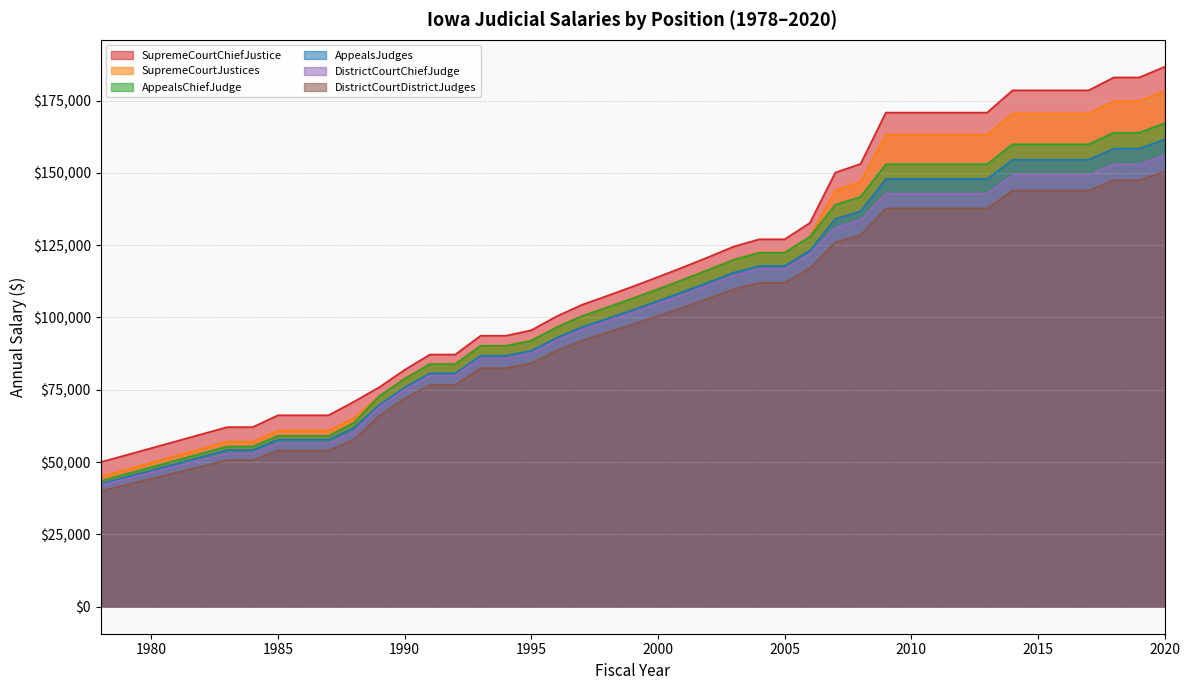

What are all the series names shown in the legend?

SupremeCourtChiefJustice, SupremeCourtJustices, AppealsChiefJudge, AppealsJudges, DistrictCourtChiefJudge, DistrictCourtDistrictJudges